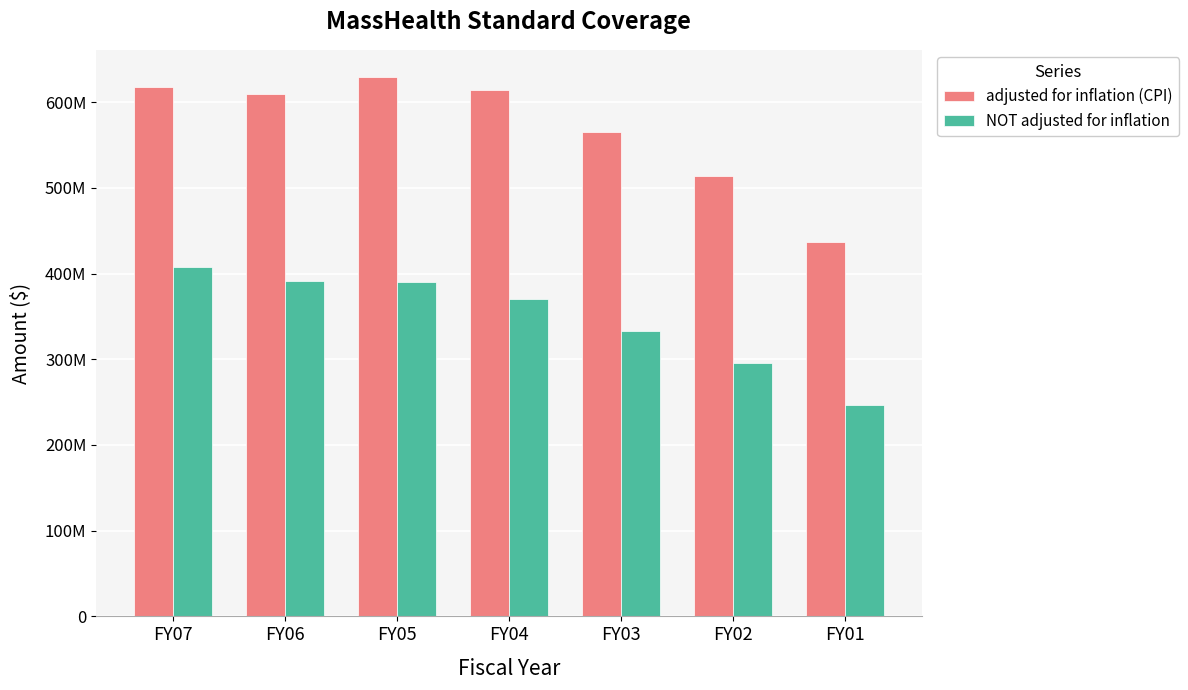

At which label is NOT adjusted for inflation closest to 327095219?

FY03